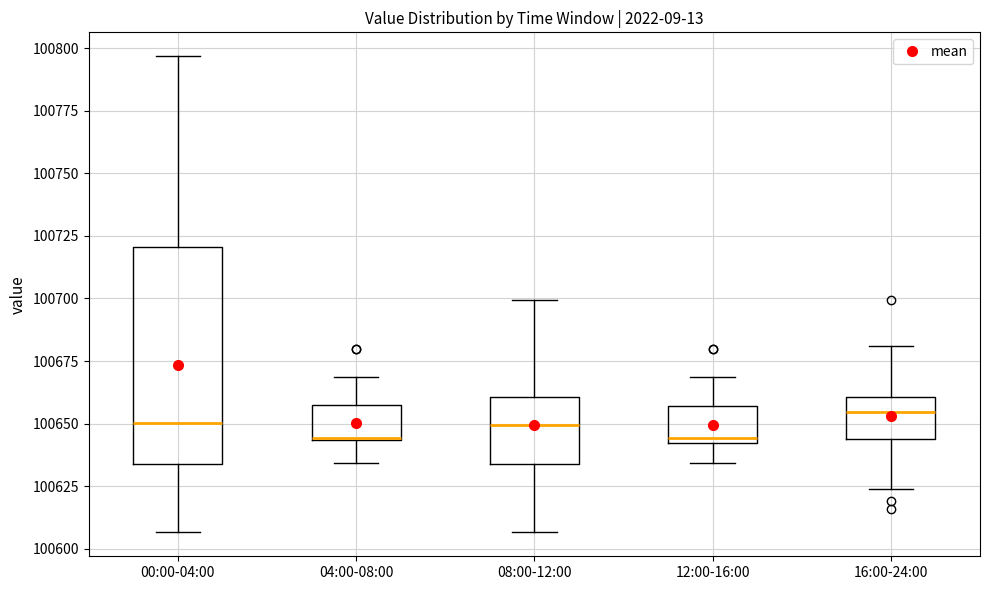

Reading left to right, transcribe this box plot: for each box, give where its median line is, the range the box spans, and where its two whiskers end, as read against the y-axis. The values are not printed on the chart, so give them approximately, as read against the axis.

00:00-04:00: median 100650, box 100635 to 100720, whiskers 100605 to 100795
04:00-08:00: median 100645, box 100645 to 100660, whiskers 100635 to 100670
08:00-12:00: median 100650, box 100635 to 100660, whiskers 100605 to 100700
12:00-16:00: median 100645, box 100640 to 100655, whiskers 100635 to 100670
16:00-24:00: median 100655, box 100645 to 100660, whiskers 100625 to 100680